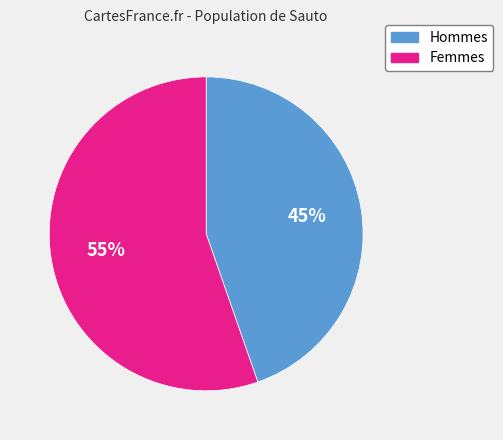

Does any single category account for the majority?

Yes